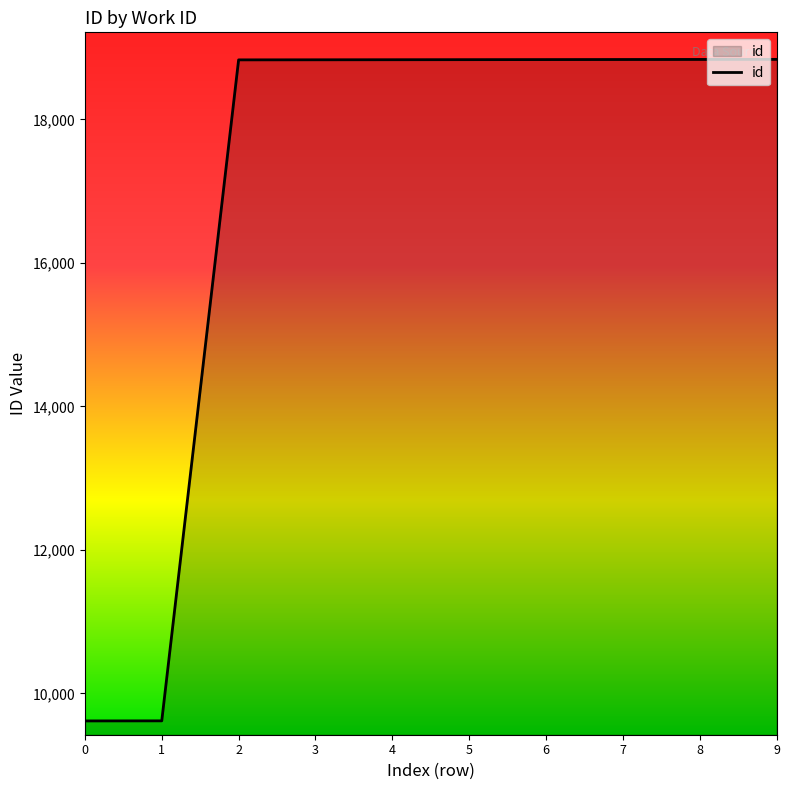

True or false: the data shows 18833 at 6.

True